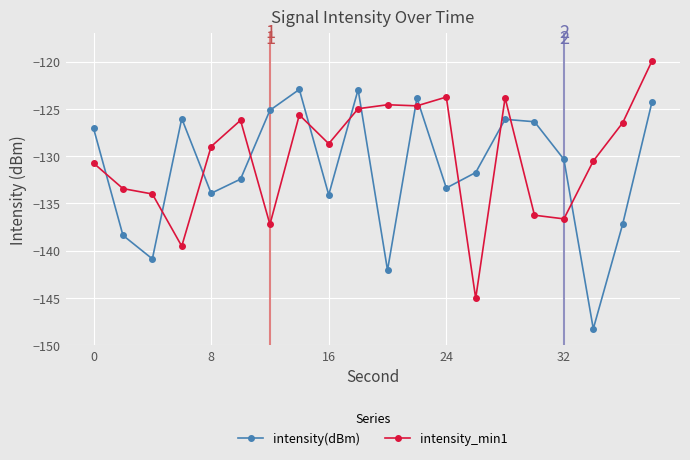

True or false: intensity(dBm) has more than 0 points higher than both neighbors.

True